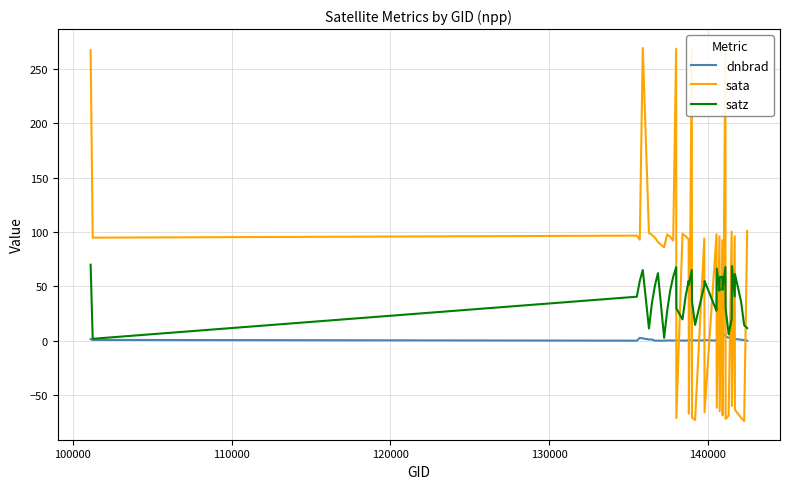

In satz, how many points are lower than both neighbors (excluding endpoints)?

11